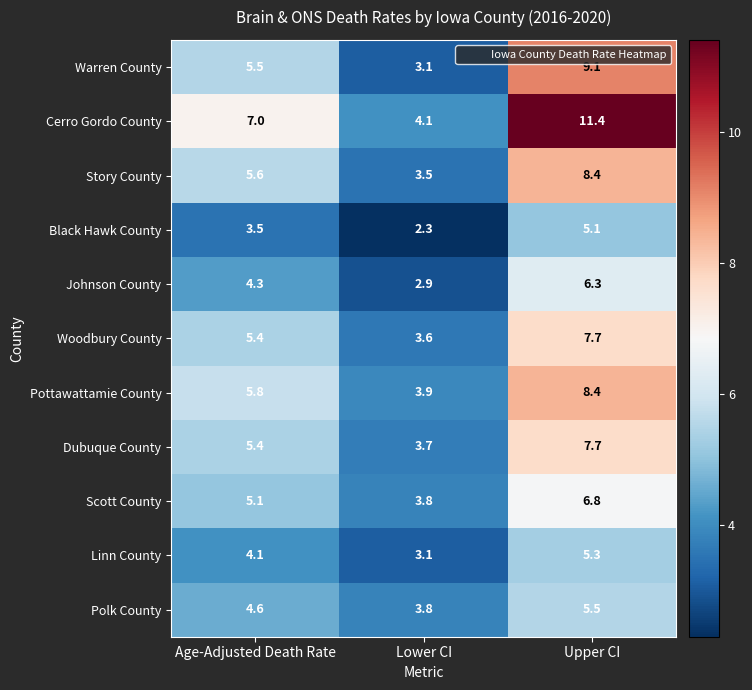

What is the difference between the second highest and minimum values in the Cerro Gordo County series?

2.9